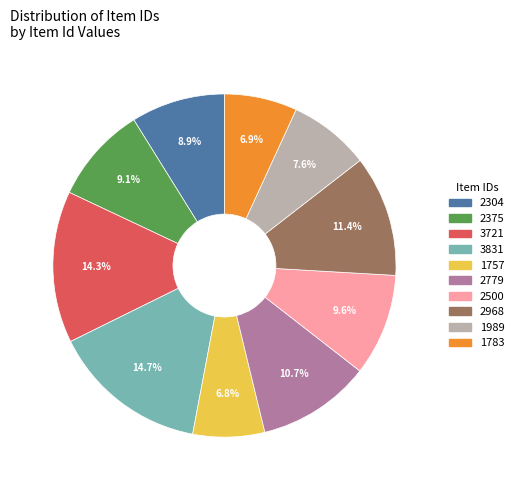

Between 3721 and 2304, which is larger?

3721